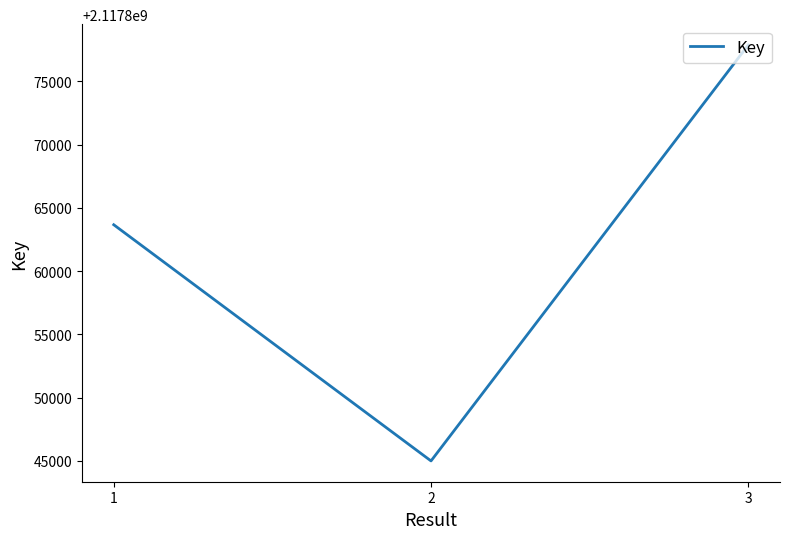

Reading right to left, what are all the values shown in this chart?

3=2117877886	2=2117845004	1=2117863674